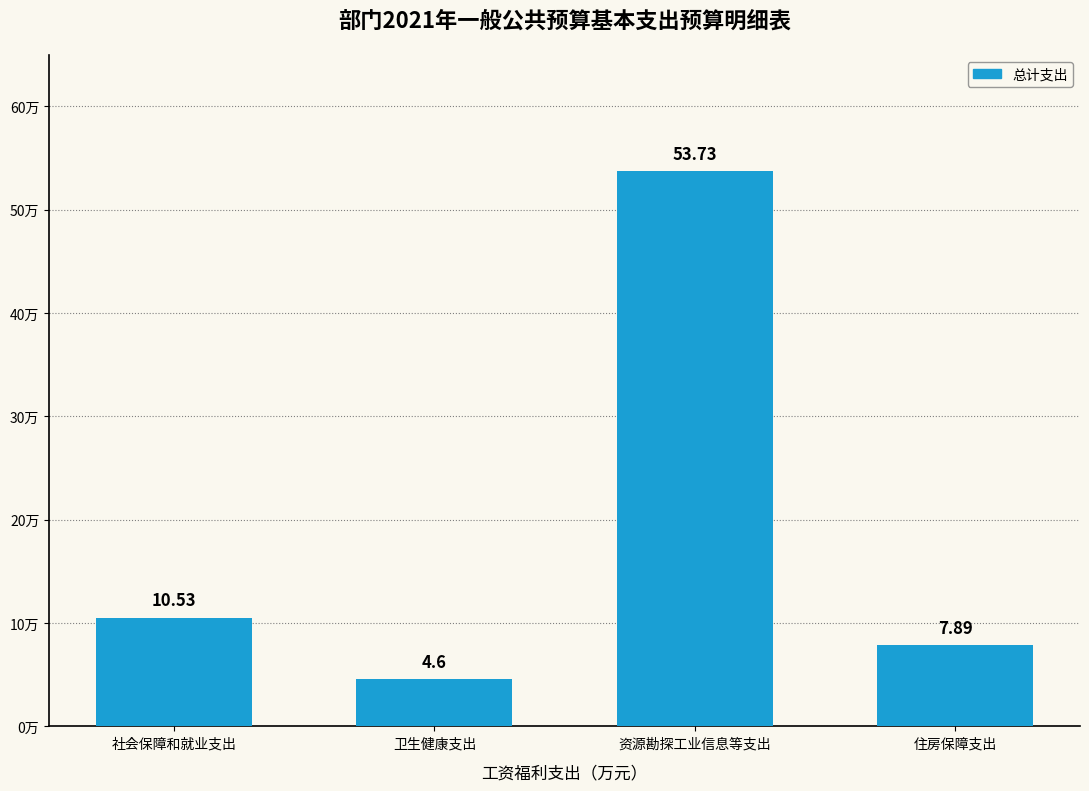

Which has a higher value, 资源勘探工业信息等支出 or 社会保障和就业支出?

资源勘探工业信息等支出